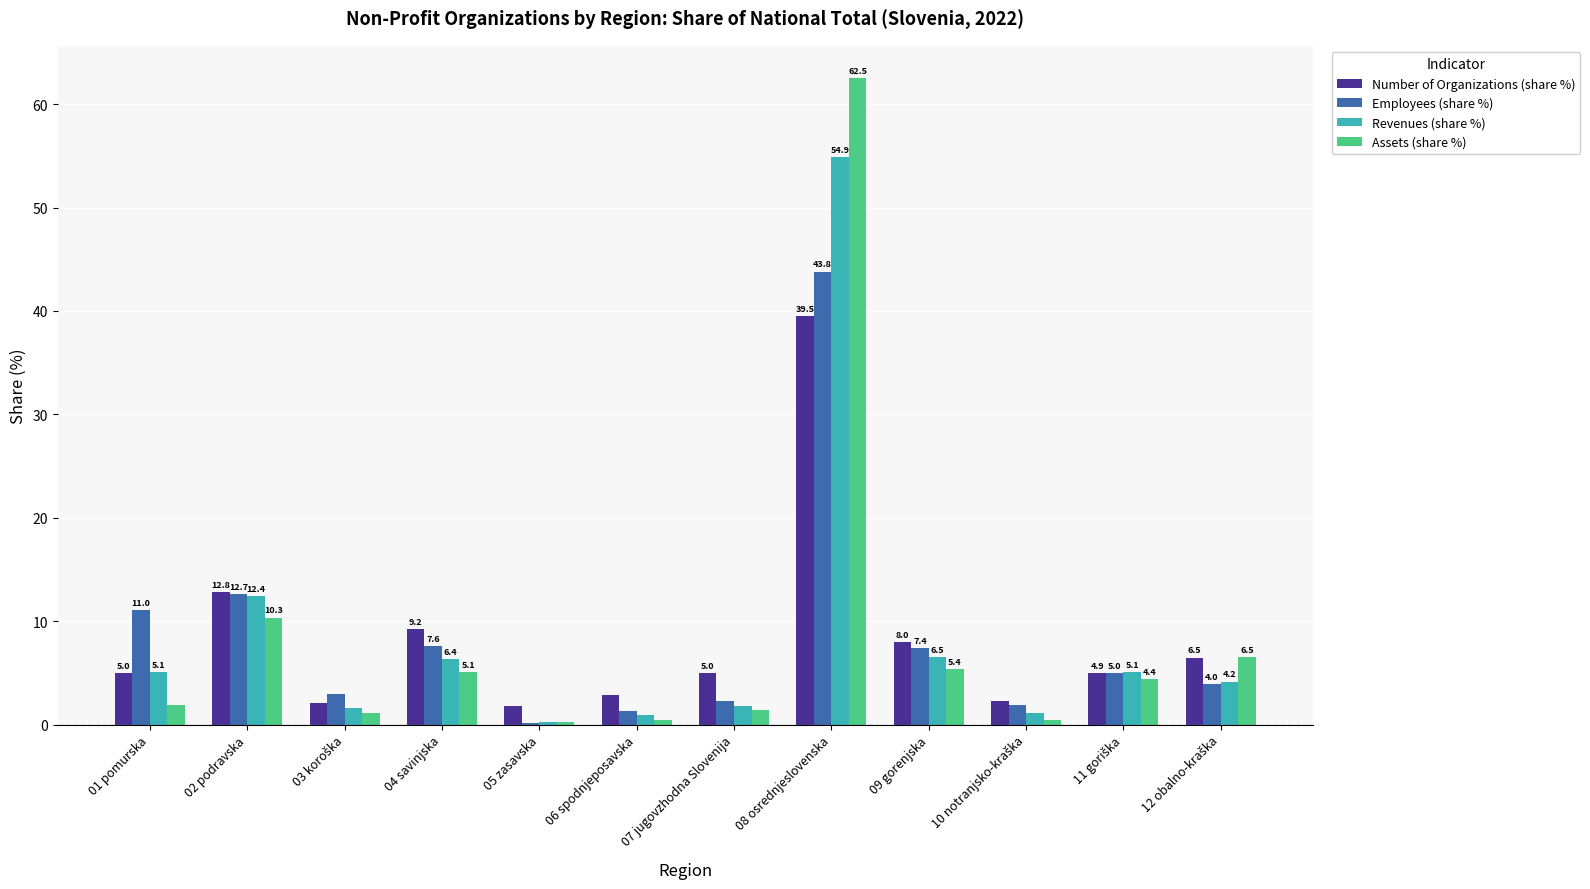

Where does the Revenues (share %) series first go above 5?

01 pomurska